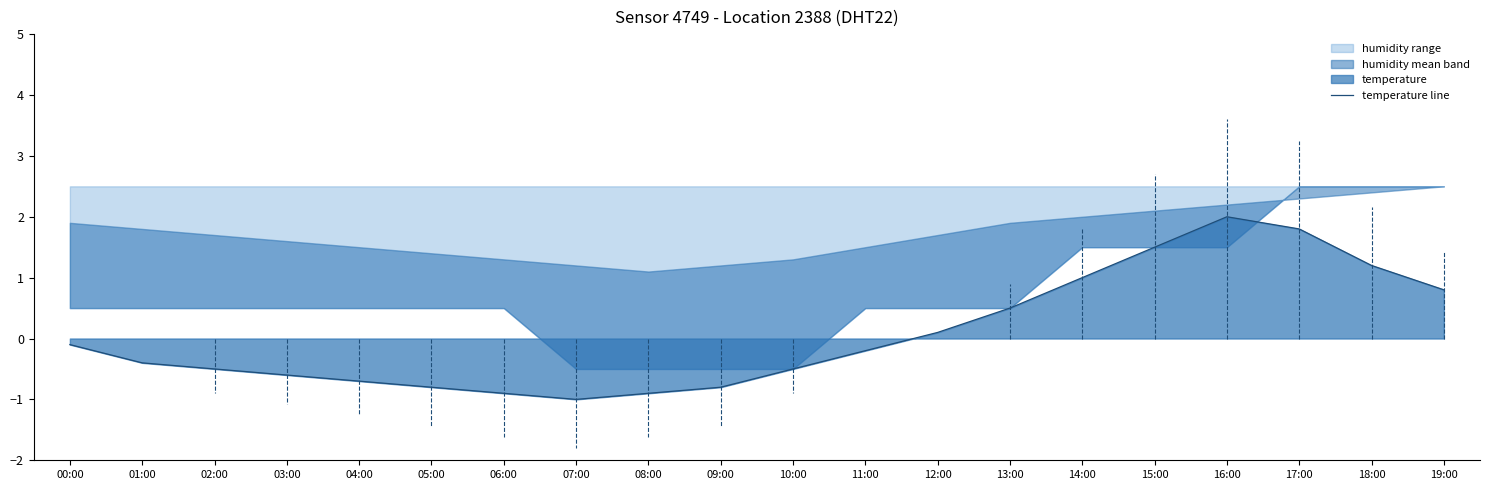

Where is the first local maximum?

16:00